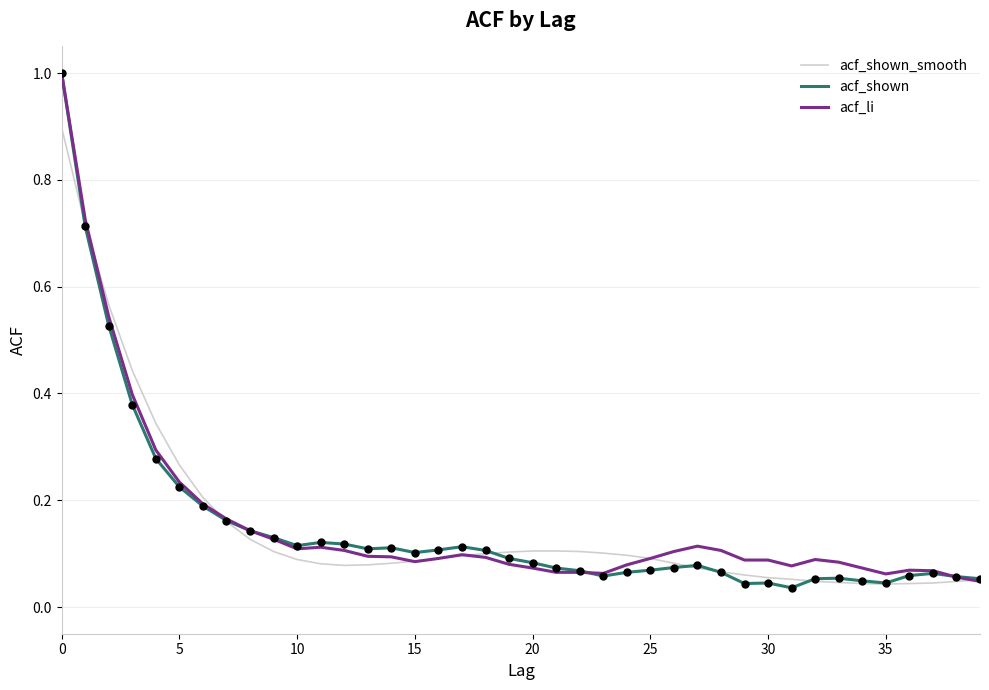

Which series has the largest range (max minus min)?

acf_shown